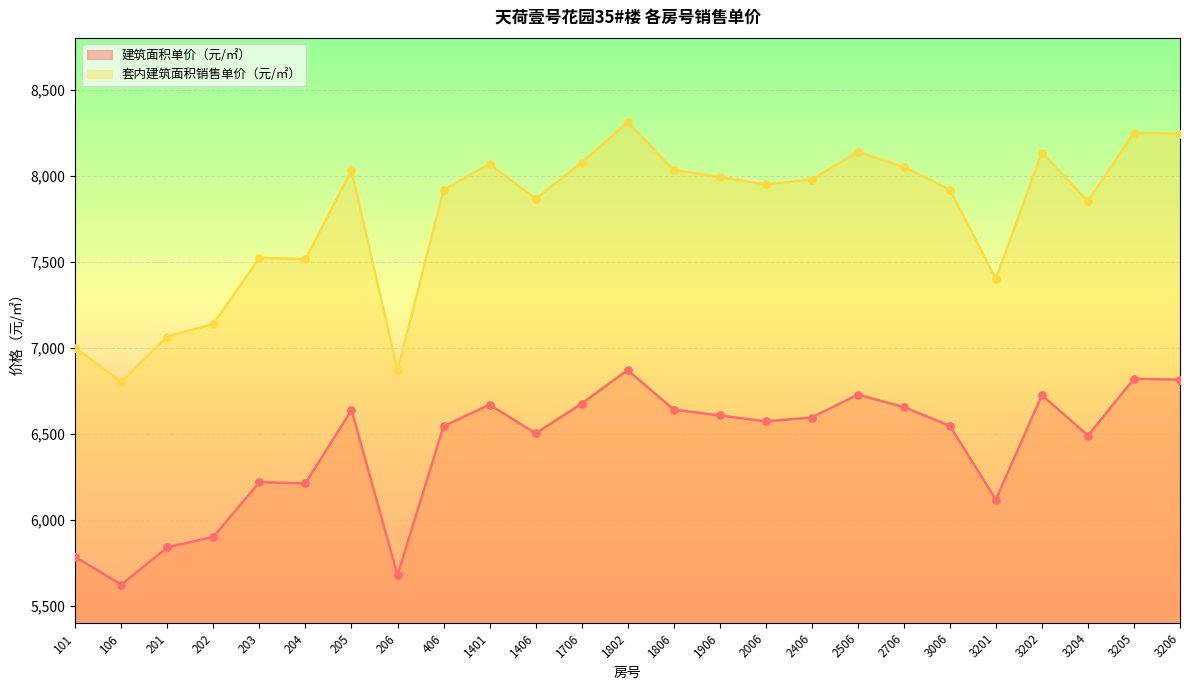

At how many categories does at least one series exceed 8069?

6